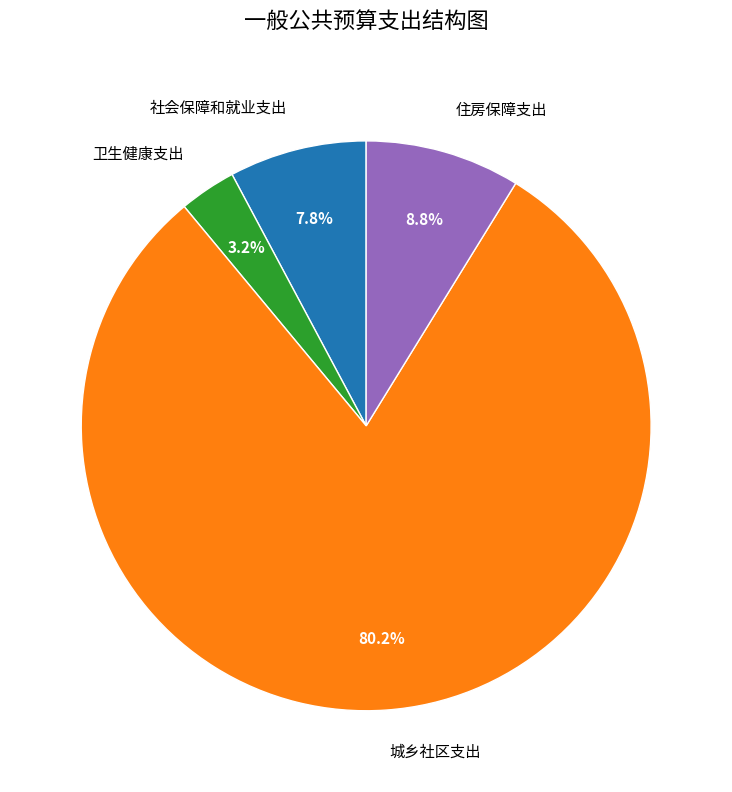

Rank the categories by value from lowest to highest.

卫生健康支出, 社会保障和就业支出, 住房保障支出, 城乡社区支出